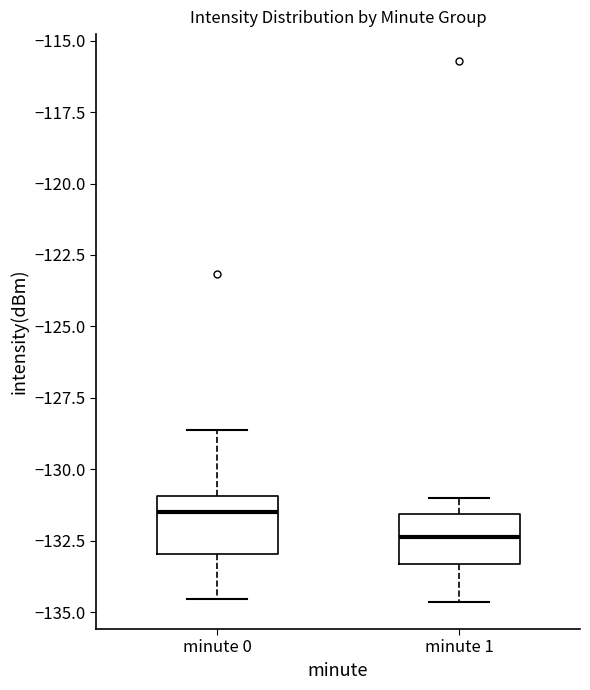

Reading left to right, read every box against the y-axis: the position of its median line, the range the box covers, and the ends of its whiskers. The values are not printed on the chart, so give them approximately, as read against the axis.

minute 0: median -131.5, box -133.0 to -131.0, whiskers -134.5 to -128.5
minute 1: median -132.5, box -133.5 to -131.5, whiskers -134.5 to -131.0